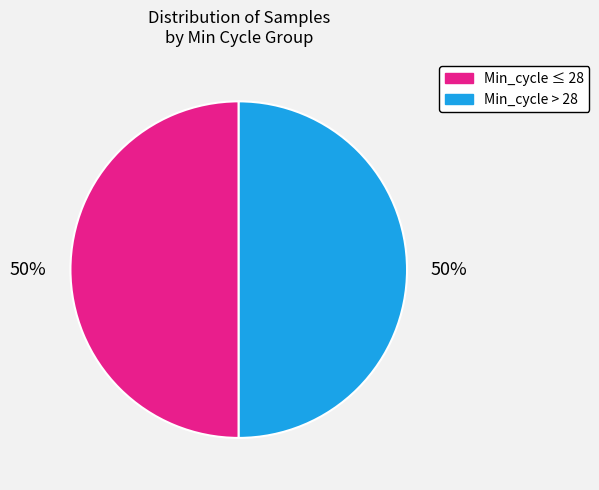

How many segments does this pie chart have?

2